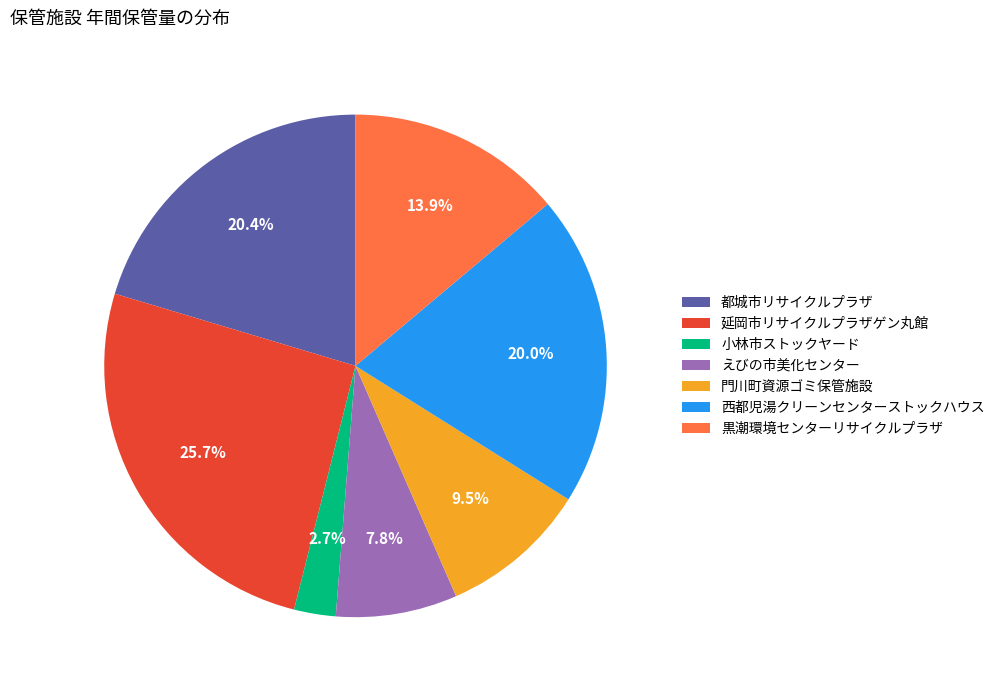

To the nearest percent, what is the average slice percentage?

14%